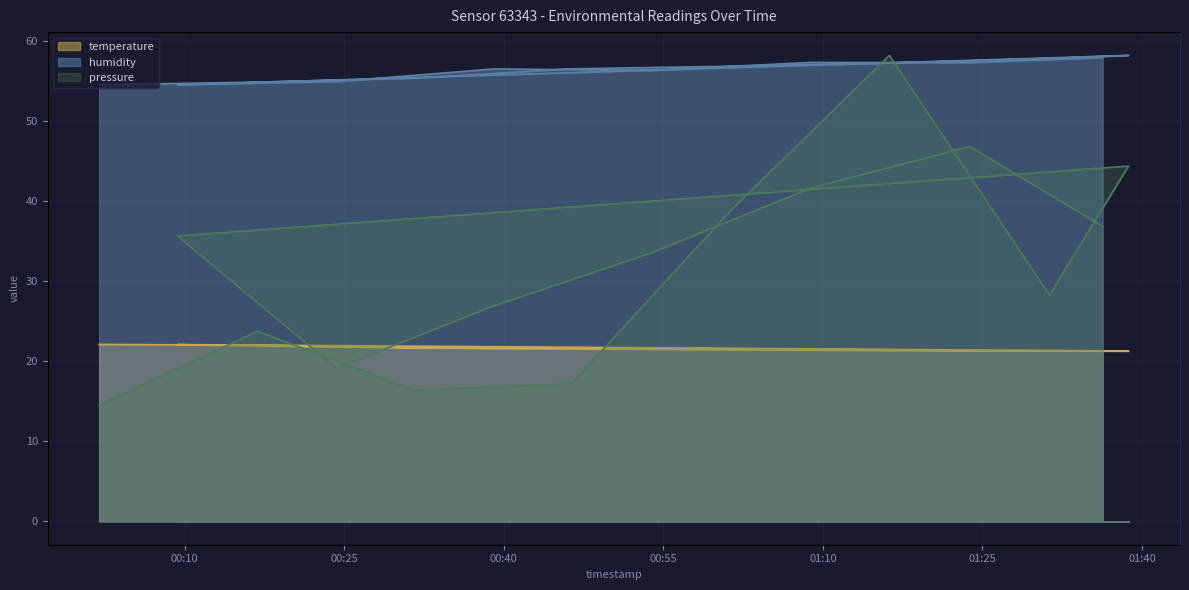

Which category has the lowest value in the pressure series?

2022-07-23T00:01:57